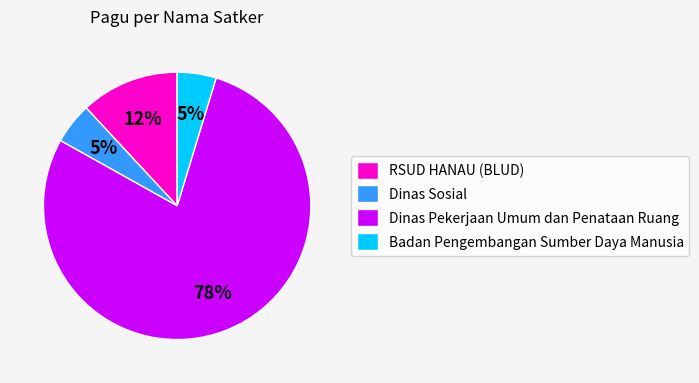

How many slices are in this pie chart?

4